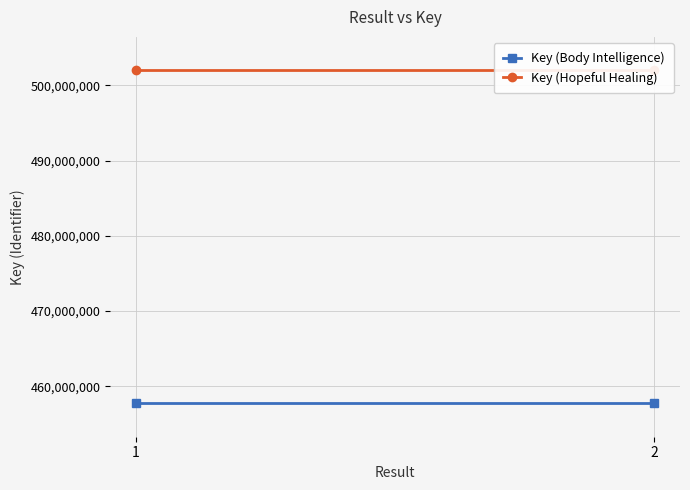

What is the average value of the Key (Body Intelligence) series?

457723043